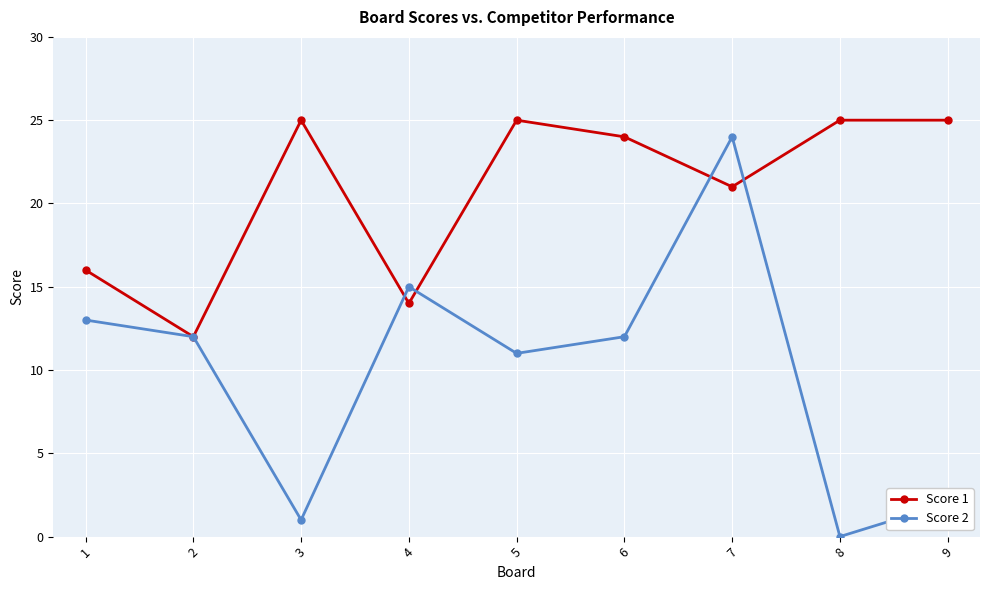

True or false: Score 2 and Score 1 intersect in this chart.

True